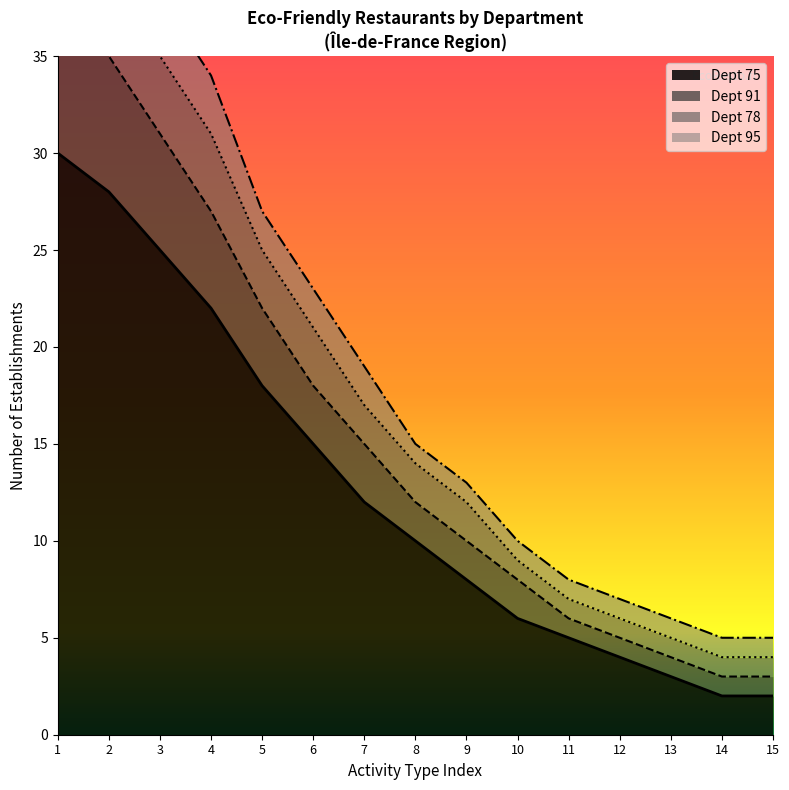

The Dept 75 series shows 48 at 2. True or false?

False